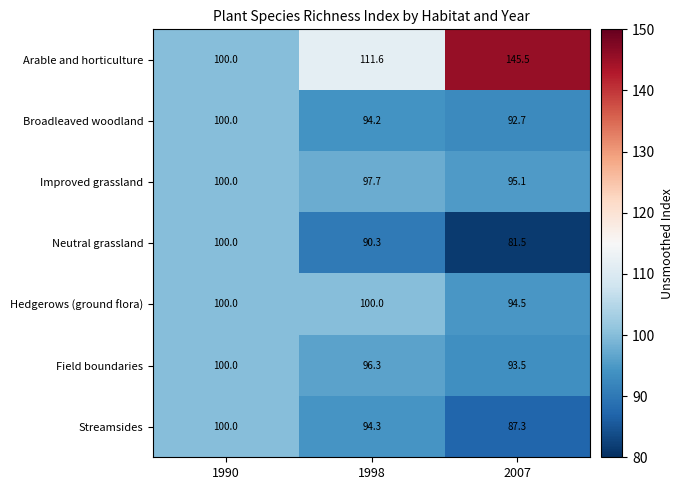

At which label is Hedgerows (ground flora) closest to 97?

2007